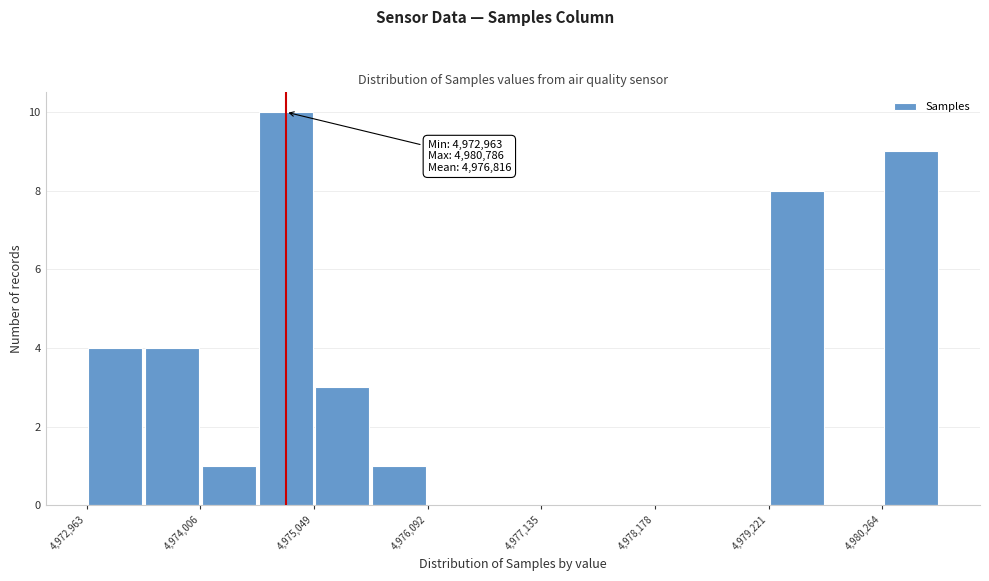

Around what value on the x-axis is the tallest bar? Give the approximate position of its centre, as read against the axis.

4974800